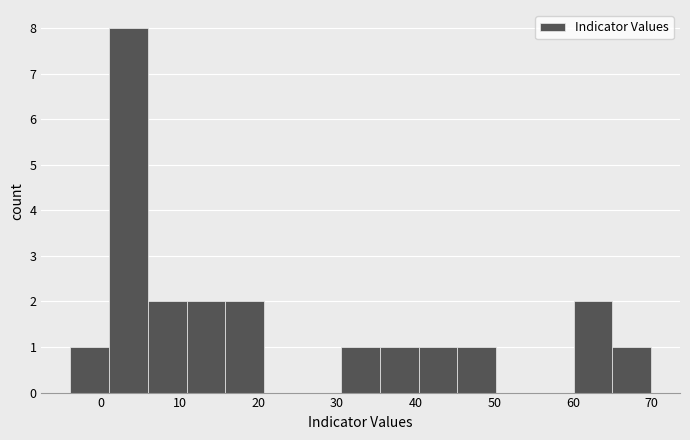

Reading left to right, list every bar in this chart as the range it spans on the x-axis followed by its height. Neither the bar edges nor the heights are printed on the chart, so give them approximately, as read against the axes.

-4 to 1: 1
1 to 6: 8
6 to 11: 2
11 to 16: 2
16 to 21: 2
21 to 26: 0
26 to 31: 0
31 to 35: 1
35 to 40: 1
40 to 45: 1
45 to 50: 1
50 to 55: 0
55 to 60: 0
60 to 65: 2
65 to 70: 1